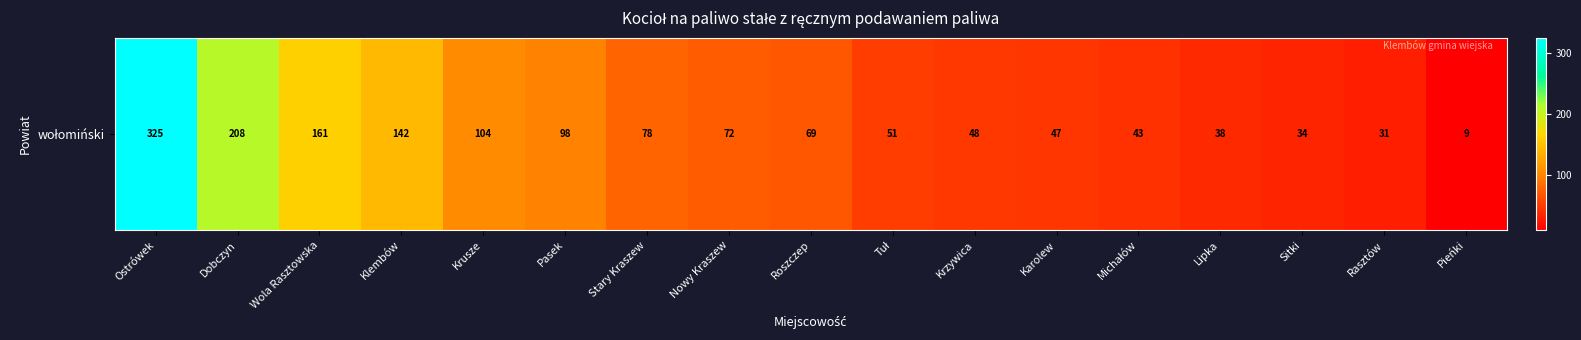

Is it true that the value at Lipka is 38?

True